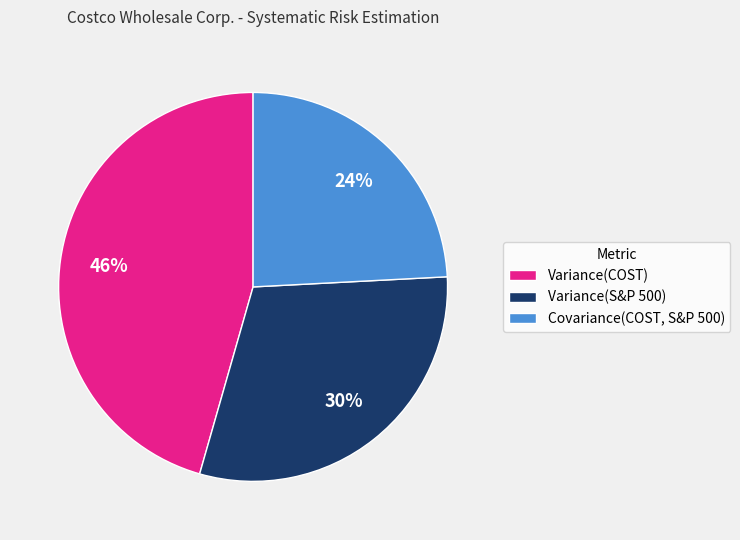

Between Variance(S&P 500) and Covariance(COST, S&P 500), which is larger?

Variance(S&P 500)